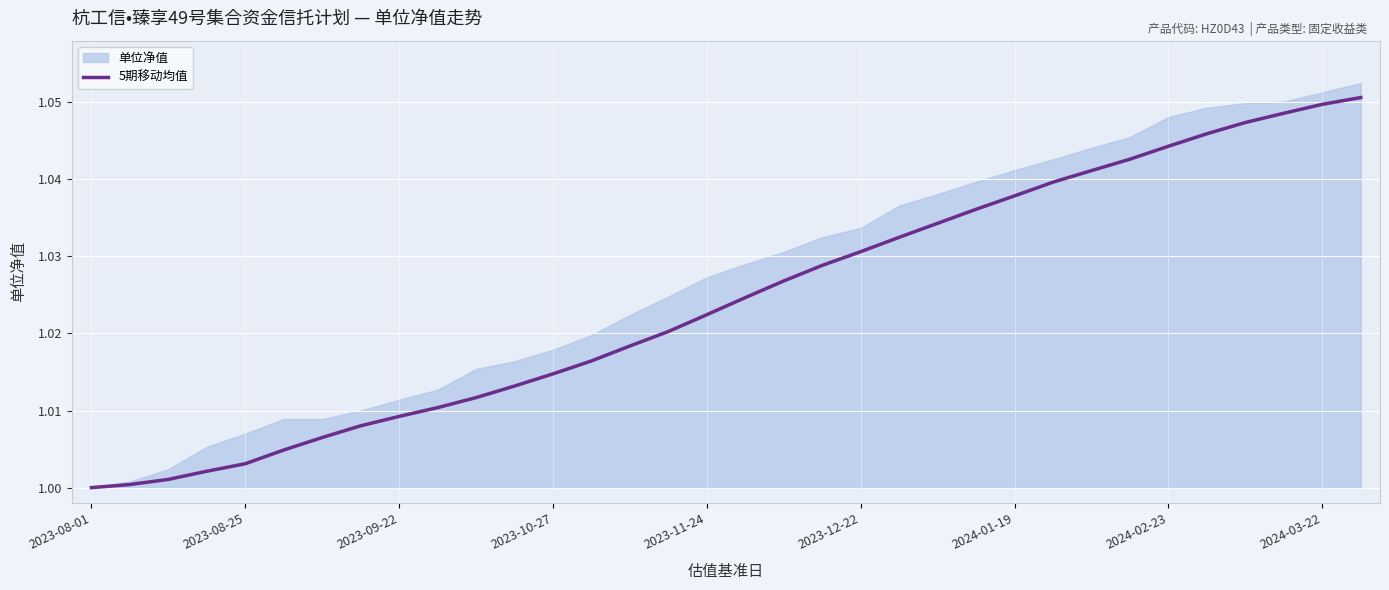

What is the value of the 2nd point from the left?

1.0